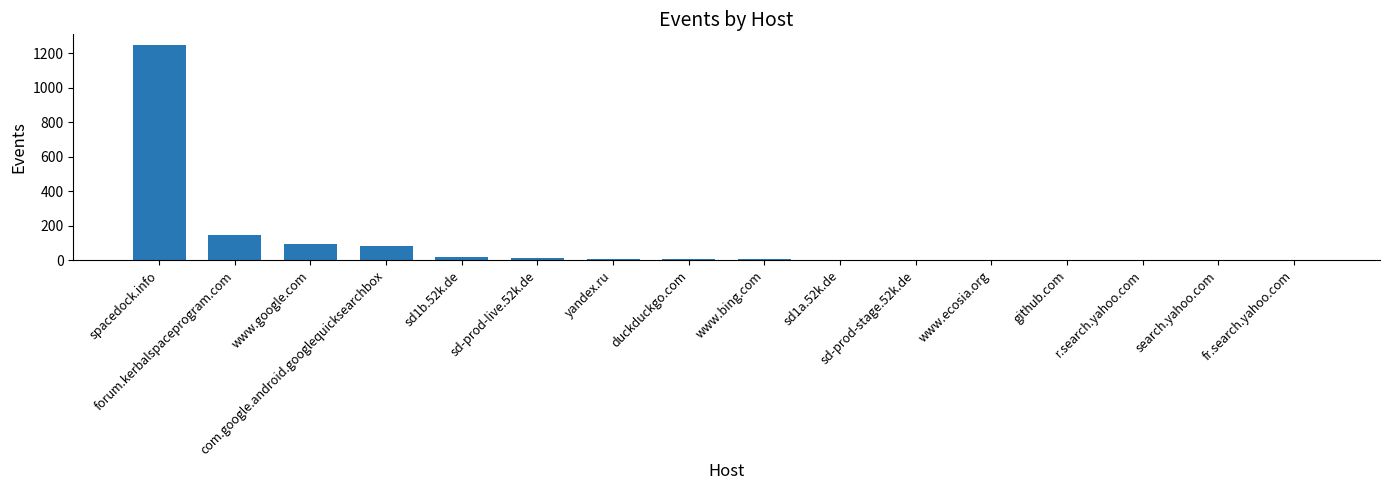

What is the greatest value displayed?

1246